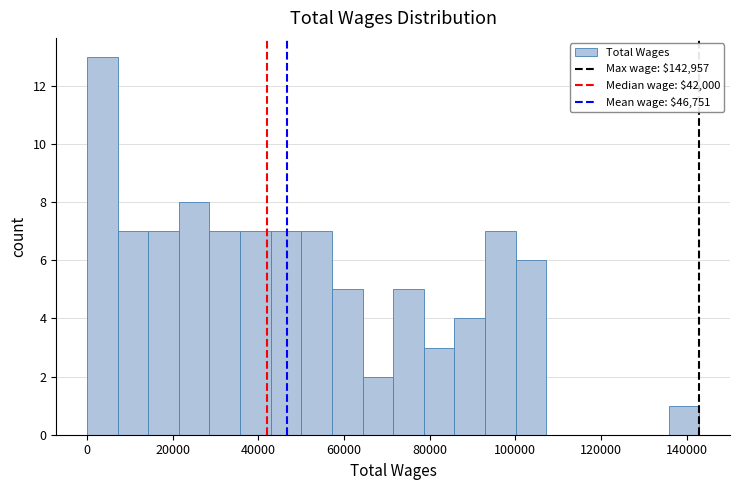

Read against the x-axis, roughly where is the centre of the tallest bar?

4000